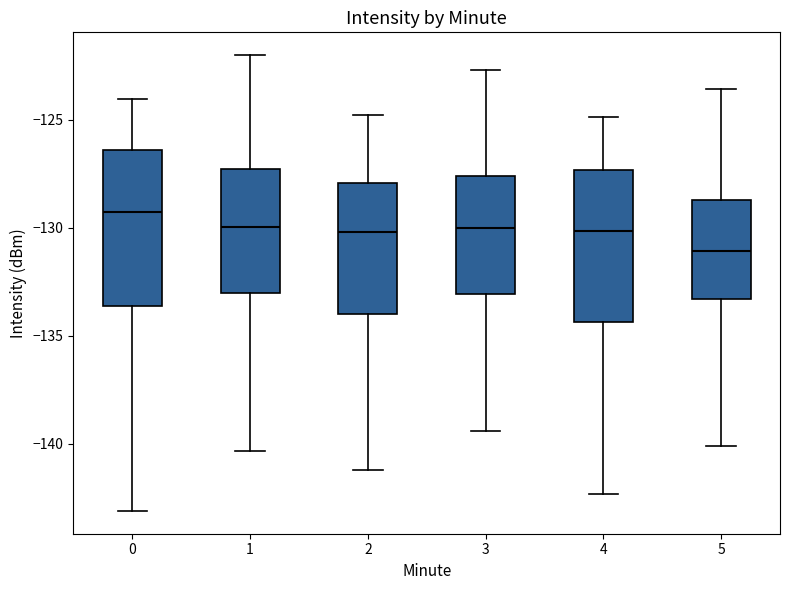

Which box has the highest median line?

0